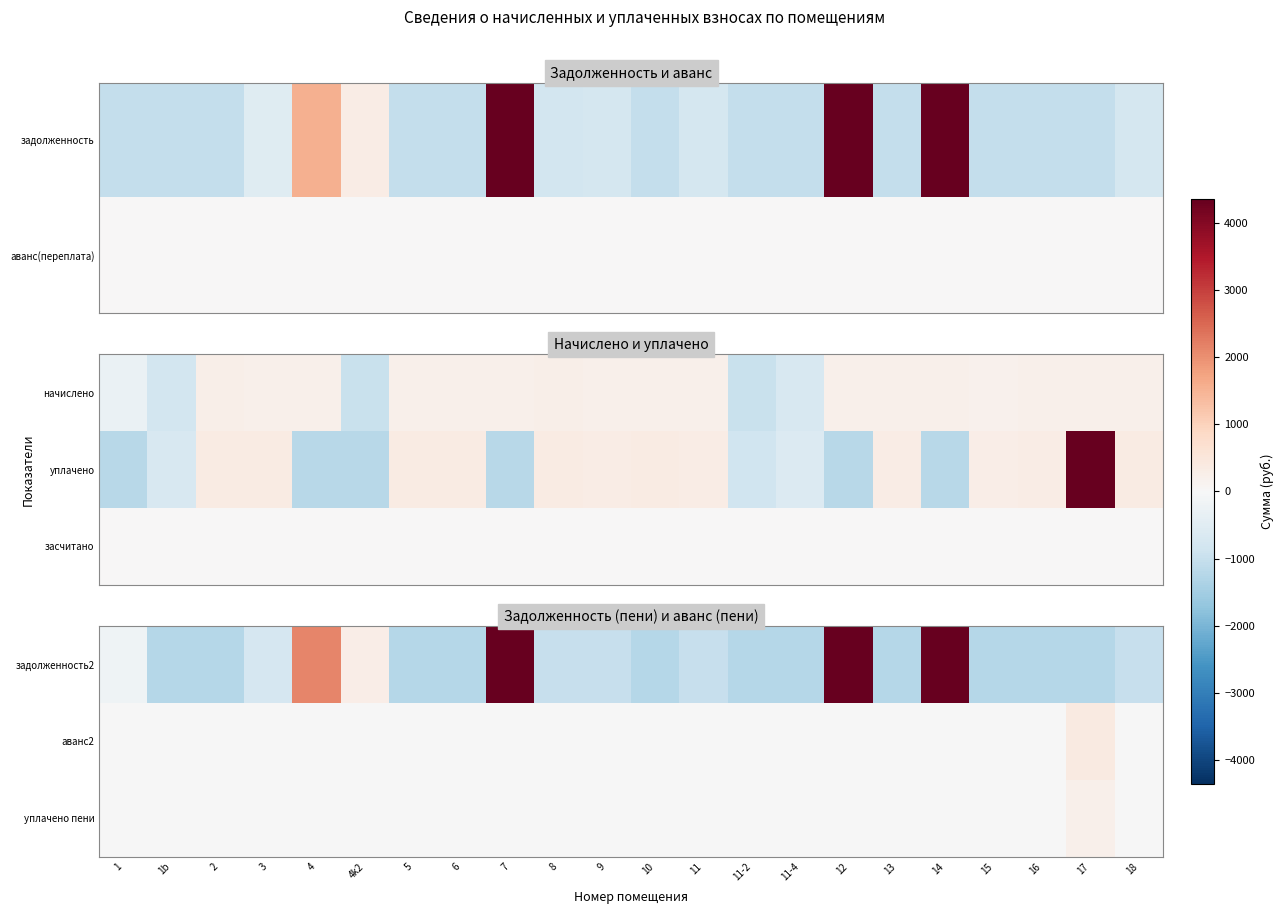

At which label does уплачено пени first exceed -10?

17